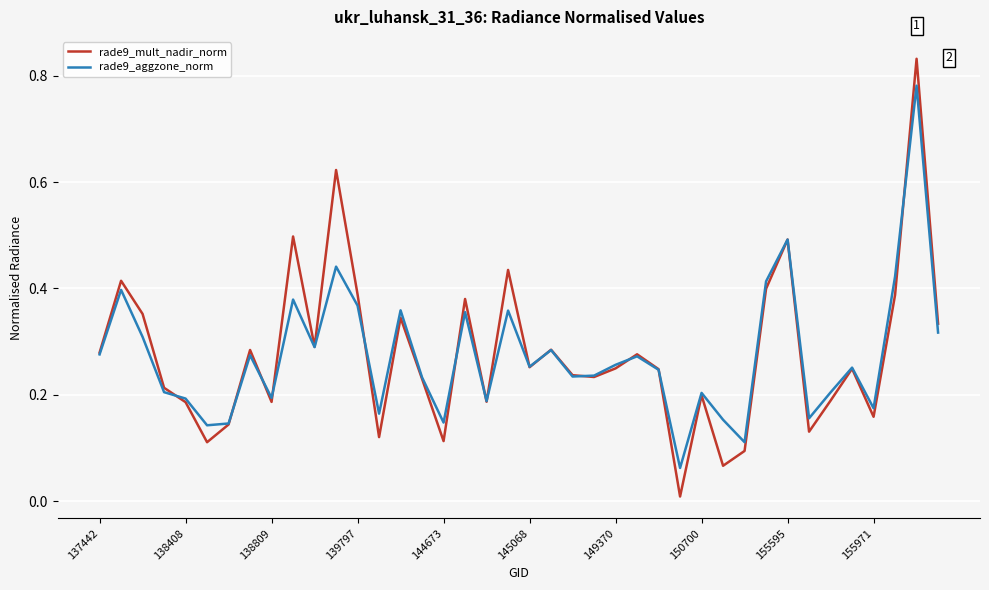

Does the chart have visible grid lines?

Yes